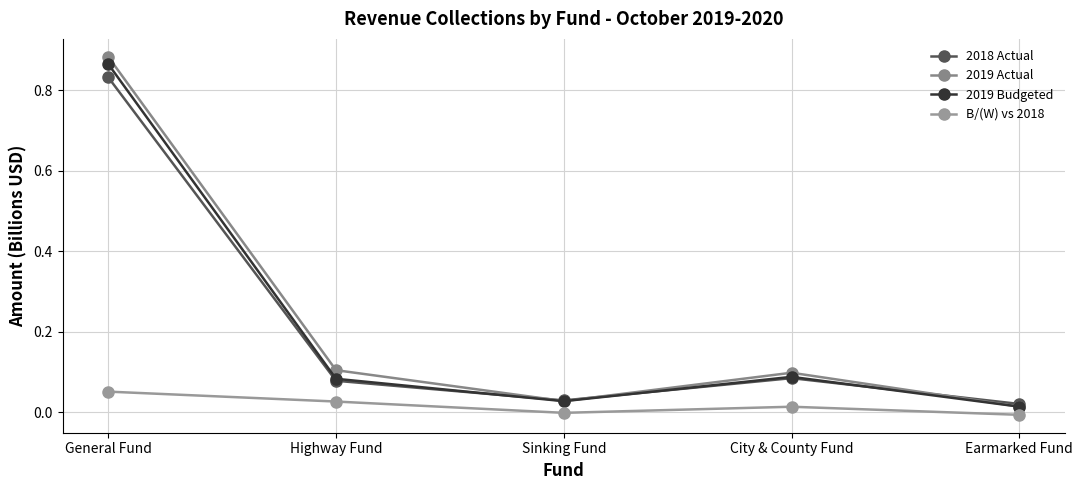

True or false: 2019 Budgeted has a value of 0.1 at Highway Fund.

False